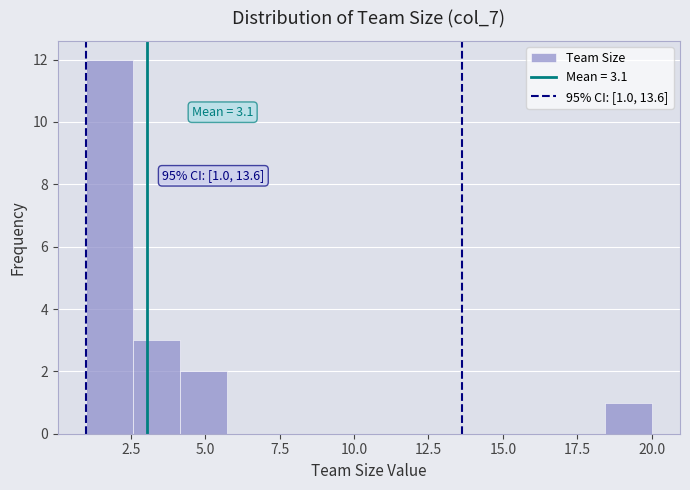

Read against the x-axis, roughly where is the centre of the tallest bar?

2.0